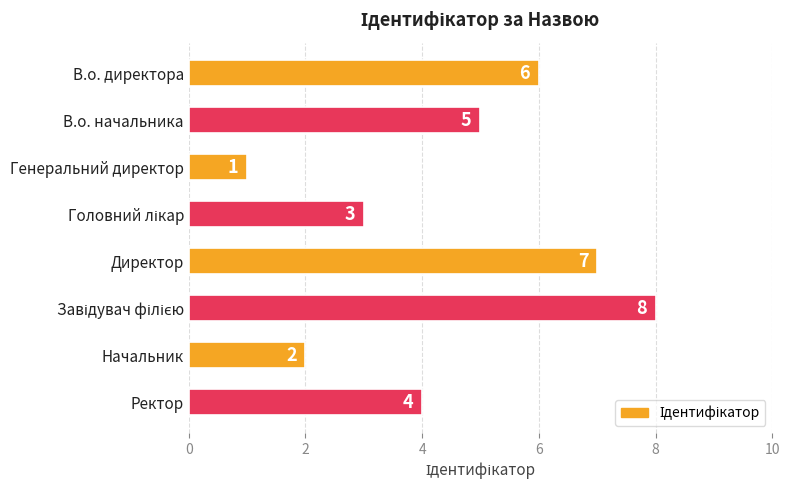

Reading top to bottom, what are all the values shown in this chart?

6	5	1	3	7	8	2	4